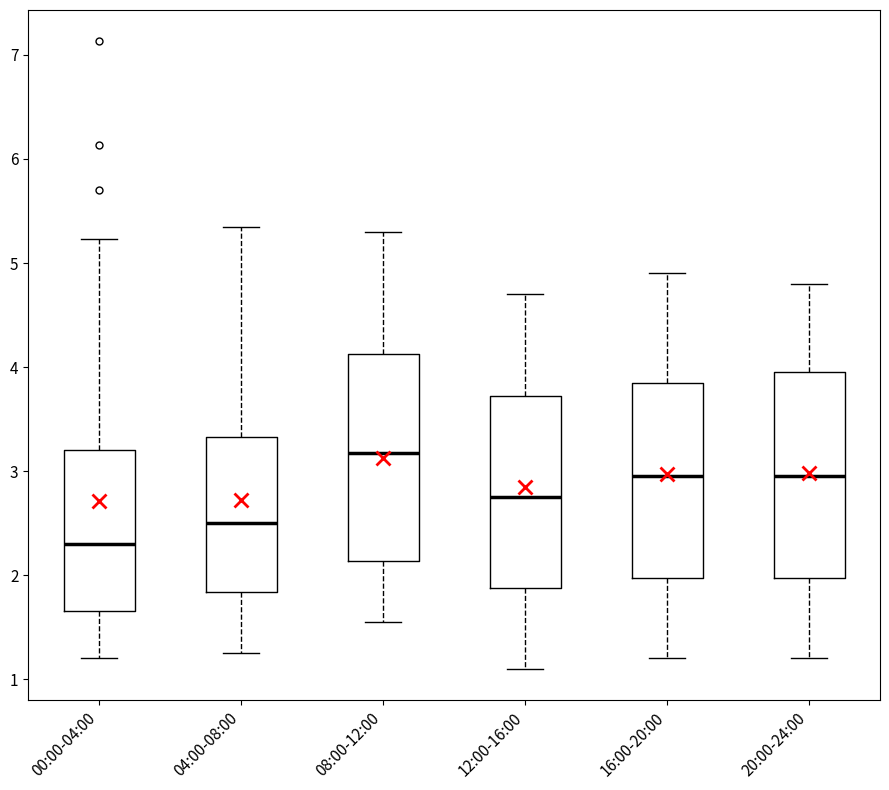

Reading left to right, transcribe this box plot: for each box, give where its median line is, the range the box spans, and where its two whiskers end, as read against the y-axis. The values are not printed on the chart, so give them approximately, as read against the axis.

00:00-04:00: median 2.3, box 1.7 to 3.2, whiskers 1.2 to 5.2
04:00-08:00: median 2.5, box 1.8 to 3.3, whiskers 1.3 to 5.4
08:00-12:00: median 3.2, box 2.1 to 4.1, whiskers 1.6 to 5.3
12:00-16:00: median 2.8, box 1.9 to 3.7, whiskers 1.1 to 4.7
16:00-20:00: median 3.0, box 2.0 to 3.9, whiskers 1.2 to 4.9
20:00-24:00: median 3.0, box 2.0 to 4.0, whiskers 1.2 to 4.8